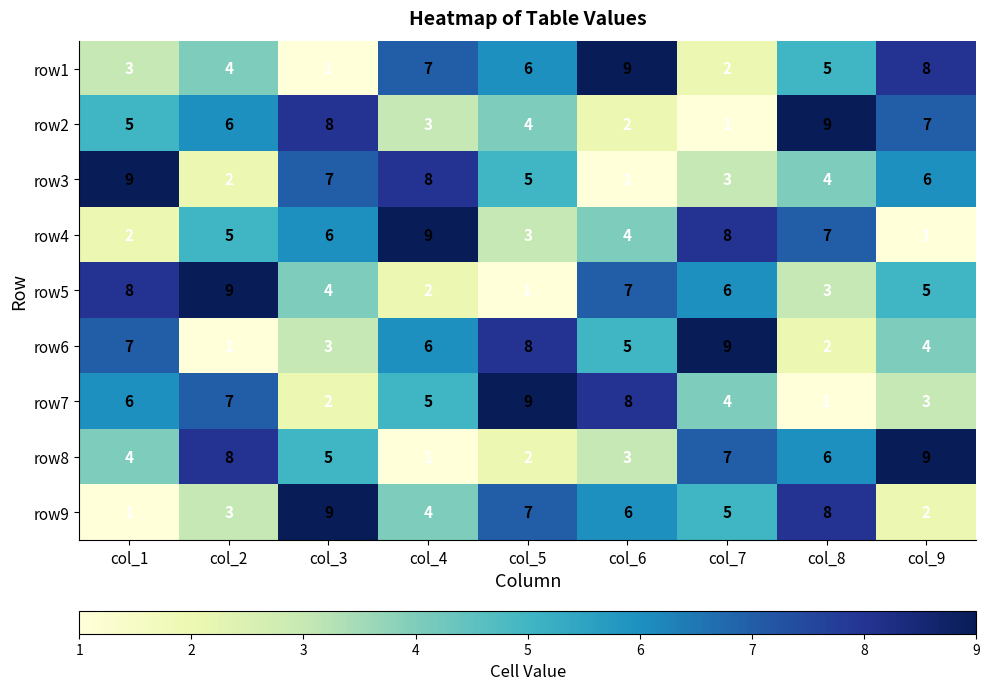

Between col_1 and col_8, which series saw the biggest shift?

row9